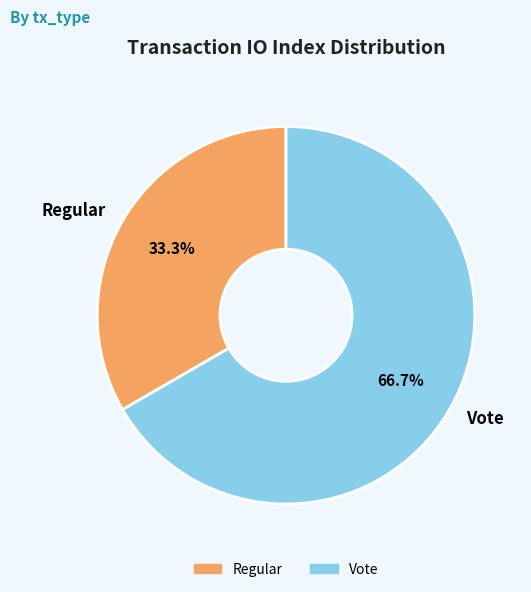

What percentage do Vote and Regular together represent?

100.0%